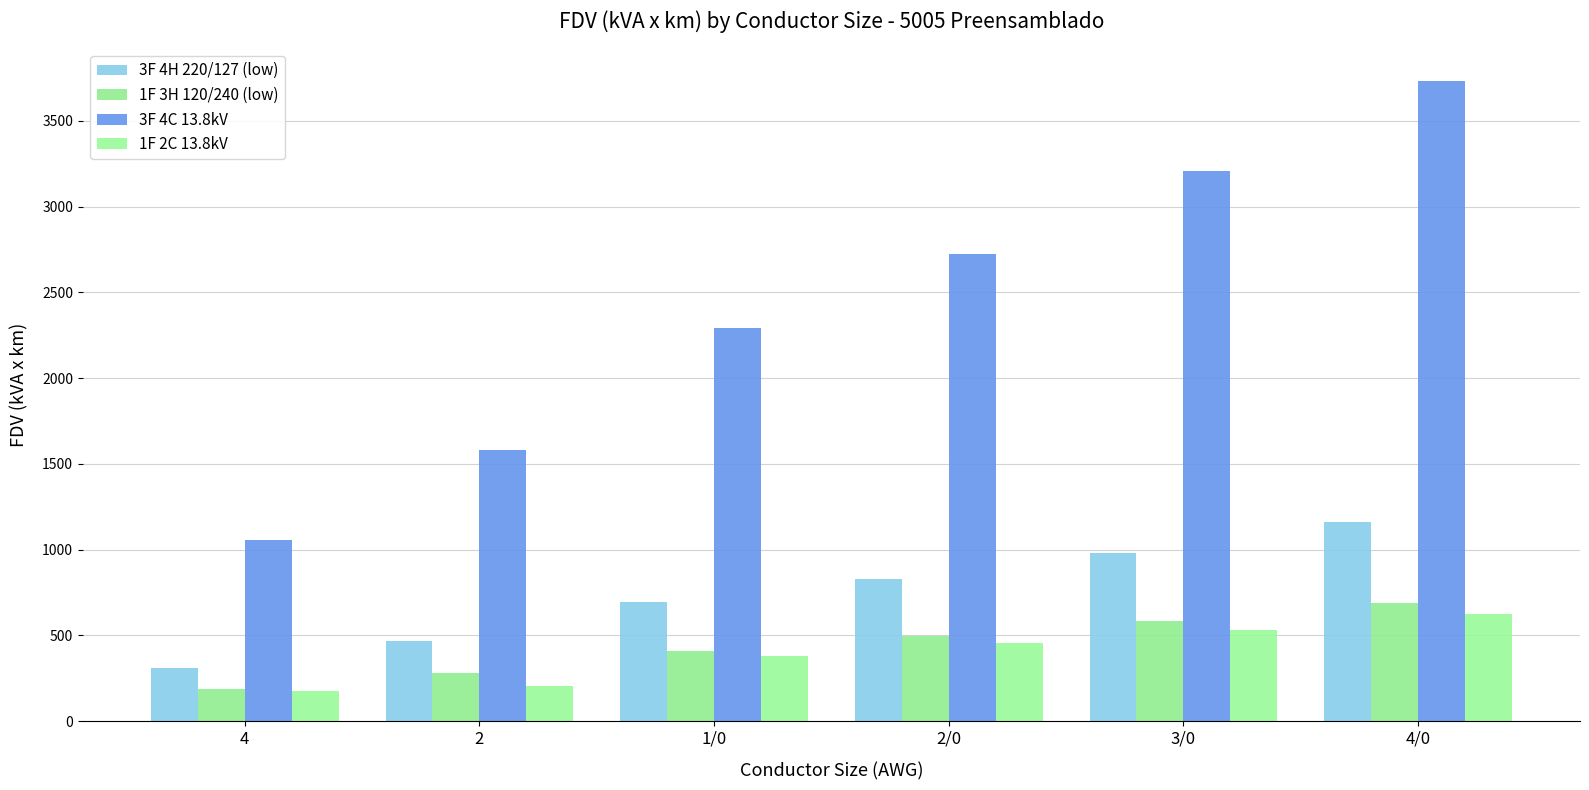

Reading left to right, transcribe all the data shown in this chart.

3F 4H 220/127 (low): 312	469	692	831	982	1159
1F 3H 120/240 (low): 185	279	412	495	584	690
3F 4C 13.8kV: 1059	1580	2292	2724	3207	3735
1F 2C 13.8kV: 176	203	382	454	534	622